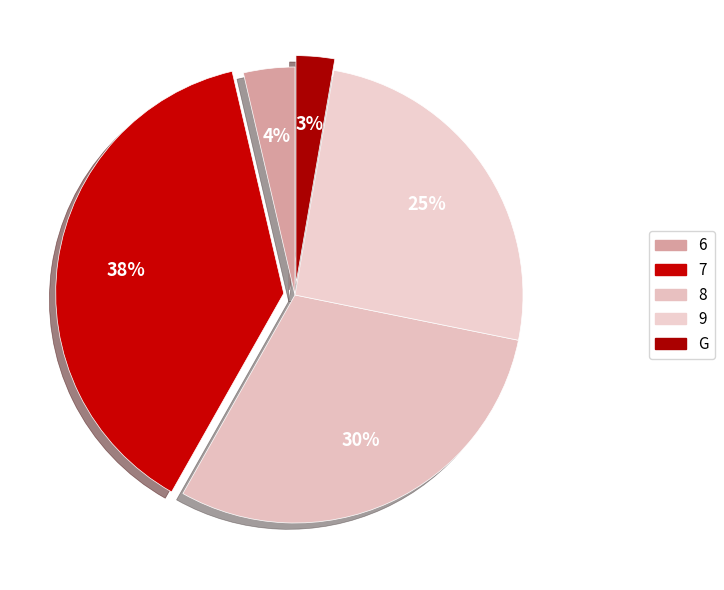

To the nearest percent, what is the combined percentage of G and 8?

33%